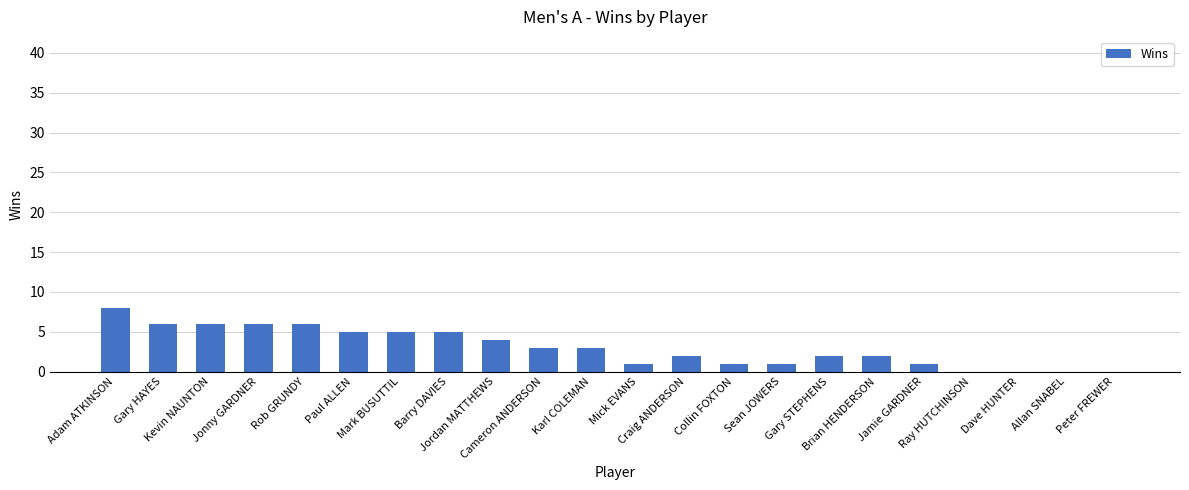

Reading left to right, what are all the values shown in this chart?

8	6	6	6	6	5	5	5	4	3	3	1	2	1	1	2	2	1	0	0	0	0